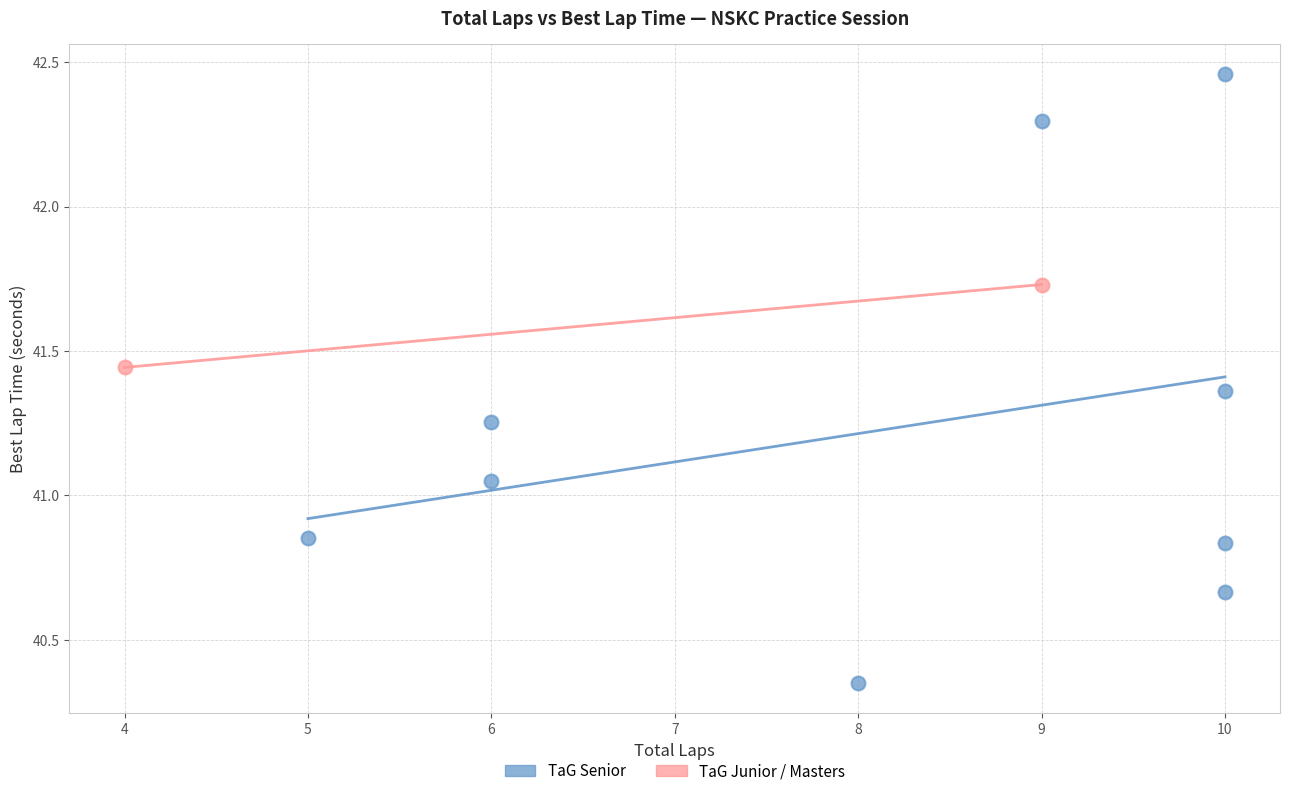

What are all the series names shown in the legend?

TaG Senior, TaG Junior / Masters